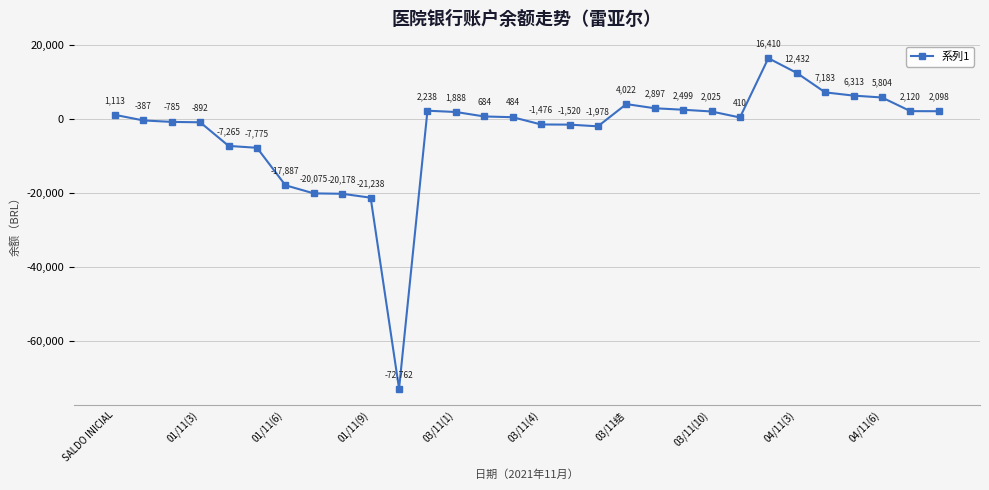

How many points are lower than both their immediate neighbors (excluding endpoints)?

3